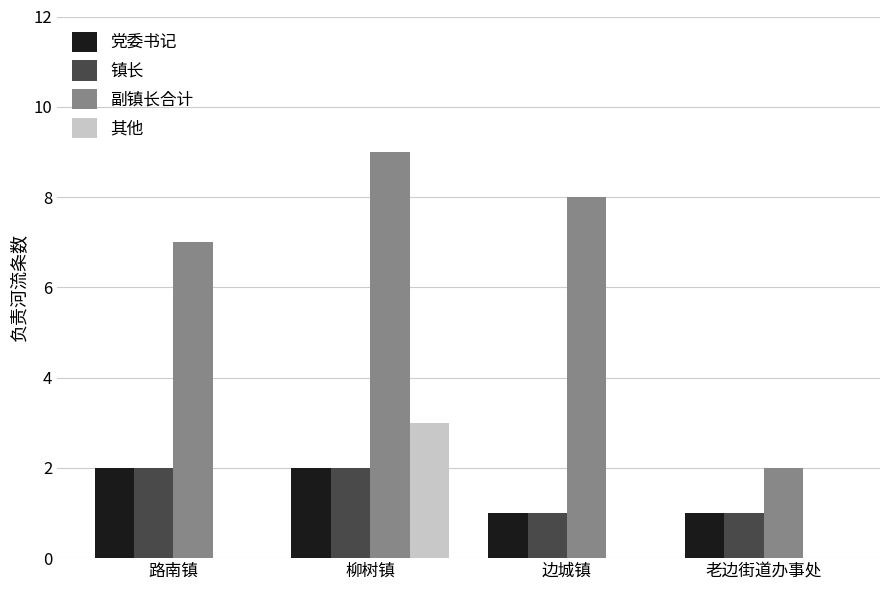

How many distinct data groups are displayed?

4